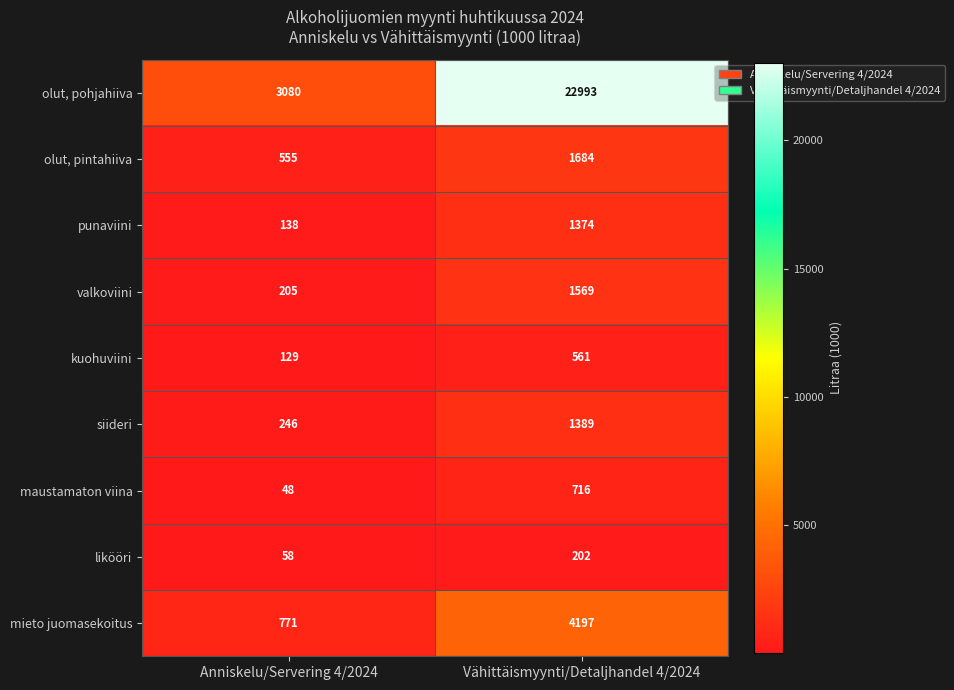

Reading left to right, transcribe all the data shown in this chart.

olut, pohjahiiva: Anniskelu/Servering 4/2024=3080	Vähittäismyynti/Detaljhandel 4/2024=22993
olut, pintahiiva: Anniskelu/Servering 4/2024=555	Vähittäismyynti/Detaljhandel 4/2024=1684
punaviini: Anniskelu/Servering 4/2024=138	Vähittäismyynti/Detaljhandel 4/2024=1374
valkoviini: Anniskelu/Servering 4/2024=205	Vähittäismyynti/Detaljhandel 4/2024=1569
kuohuviini: Anniskelu/Servering 4/2024=129	Vähittäismyynti/Detaljhandel 4/2024=561
siideri: Anniskelu/Servering 4/2024=246	Vähittäismyynti/Detaljhandel 4/2024=1389
maustamaton viina: Anniskelu/Servering 4/2024=48	Vähittäismyynti/Detaljhandel 4/2024=716
likööri: Anniskelu/Servering 4/2024=58	Vähittäismyynti/Detaljhandel 4/2024=202
mieto juomasekoitus: Anniskelu/Servering 4/2024=771	Vähittäismyynti/Detaljhandel 4/2024=4197